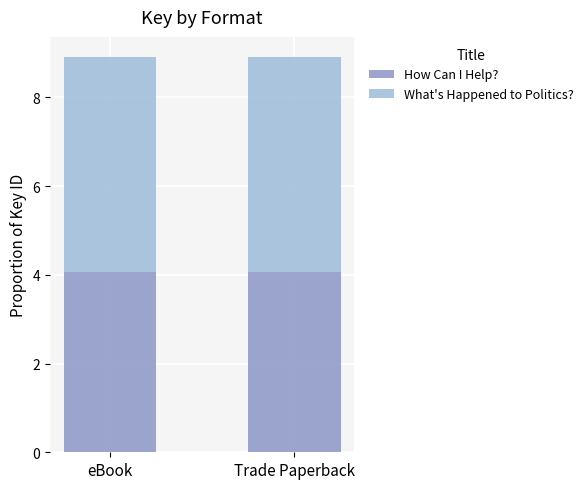

What is the approximate value of How Can I Help? at eBook?

4.1